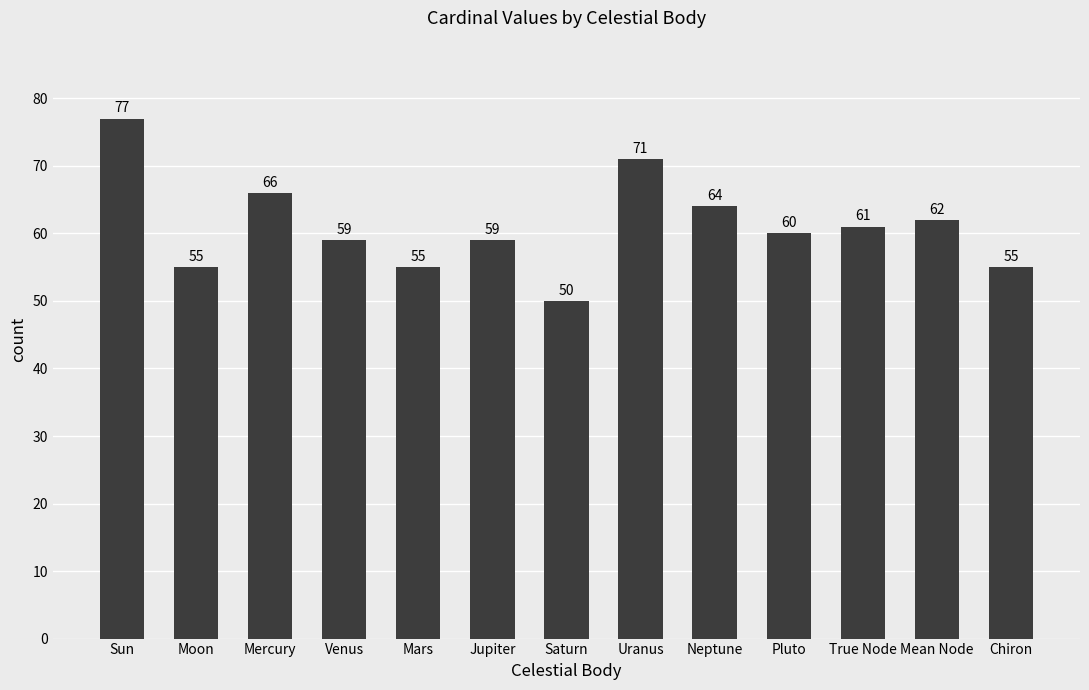

The value at Neptune is 64. True or false?

True